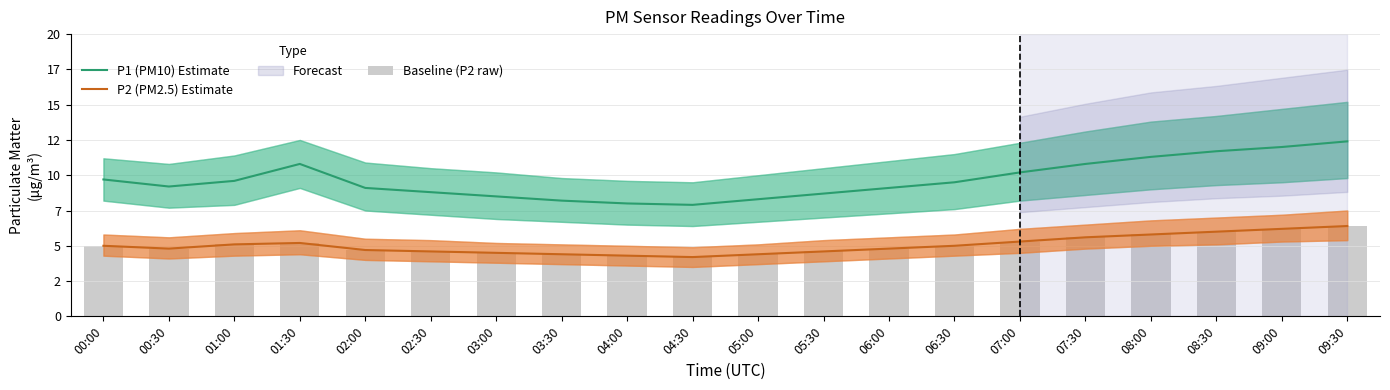

List the labels in order of P2 (PM2.5) Estimate value, largest first.

09:30, 09:00, 08:30, 08:00, 07:30, 07:00, 01:30, 01:00, 00:00, 06:30, 00:30, 06:00, 02:00, 02:30, 05:30, 03:00, 03:30, 05:00, 04:00, 04:30